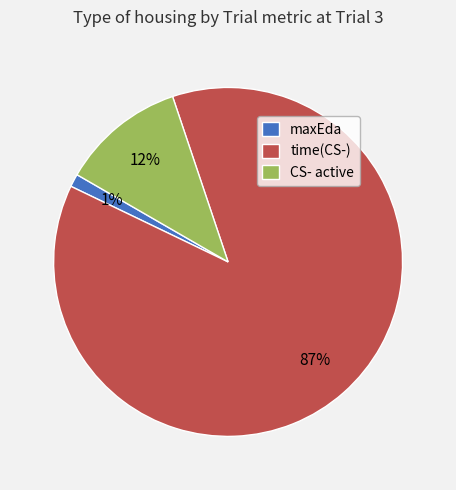

Which slice is the largest?

time(CS-)